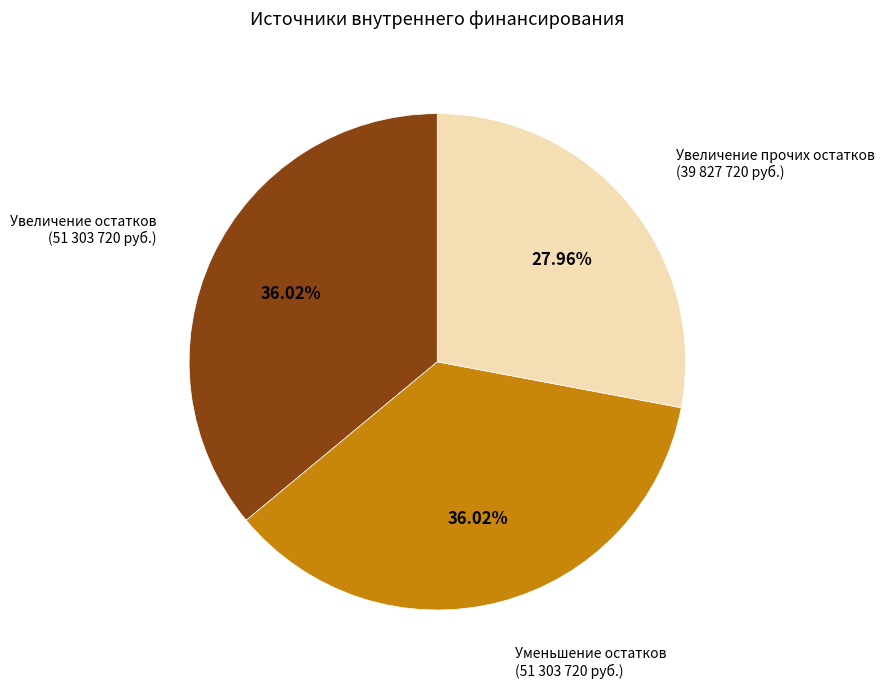

Is there any slice that represents more than half of the pie?

No